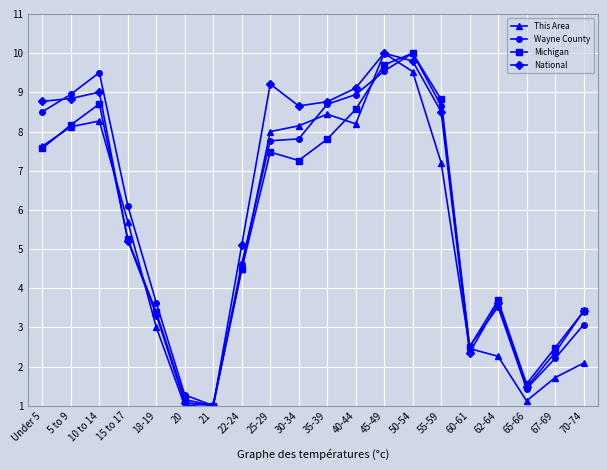

True or false: Michigan and This Area intersect in this chart.

True